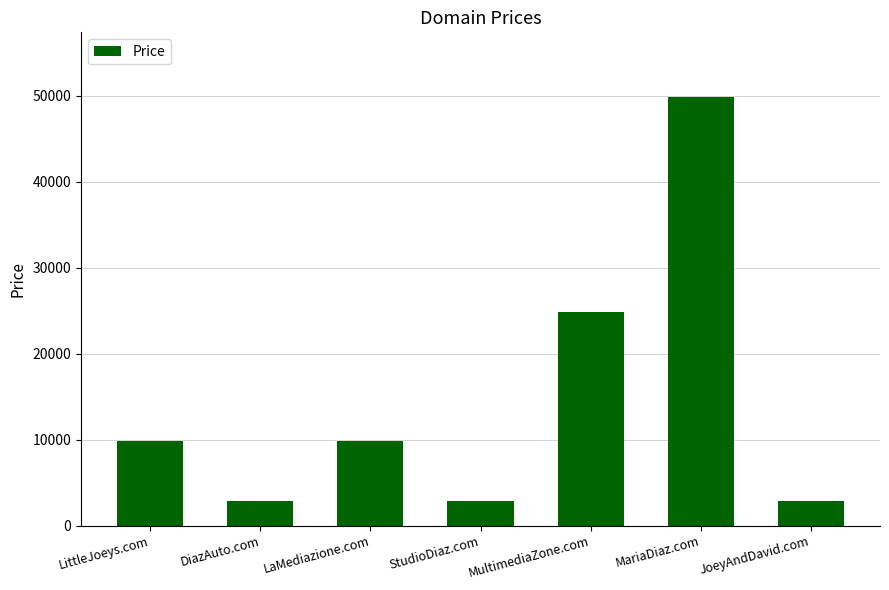

What position from the left is StudioDiaz.com?

4